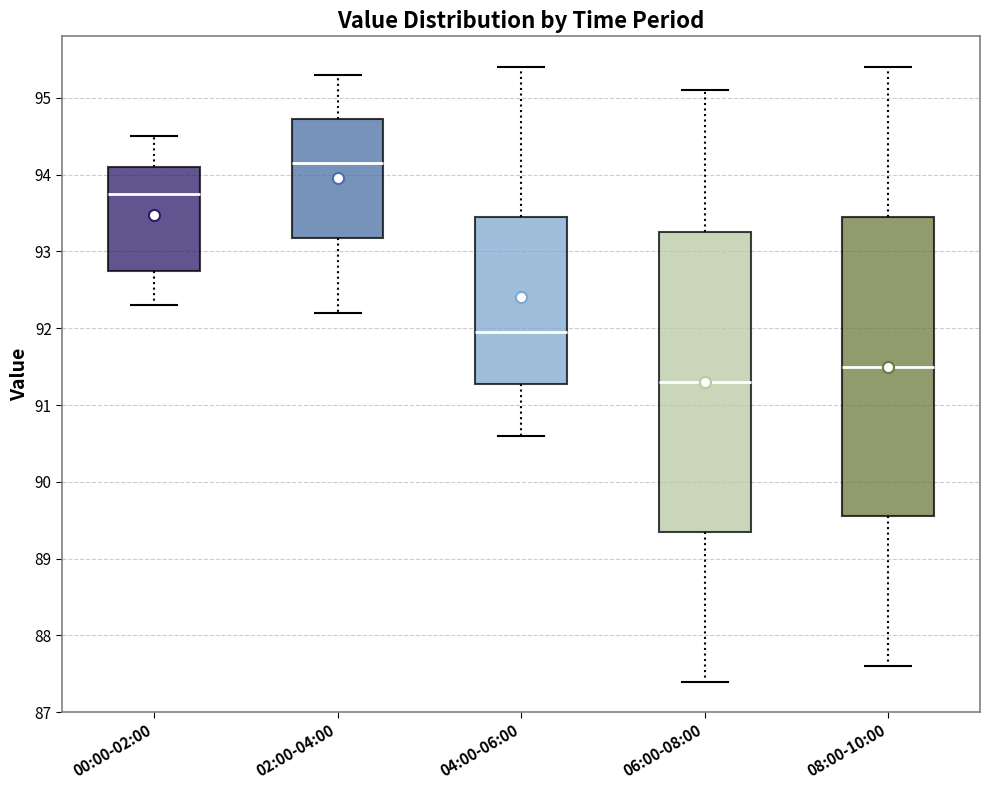

Reading left to right, transcribe this box plot: for each box, give where its median line is, the range the box spans, and where its two whiskers end, as read against the y-axis. The values are not printed on the chart, so give them approximately, as read against the axis.

00:00-02:00: median 93.8, box 92.8 to 94.1, whiskers 92.3 to 94.5
02:00-04:00: median 94.2, box 93.2 to 94.7, whiskers 92.2 to 95.3
04:00-06:00: median 92.0, box 91.3 to 93.5, whiskers 90.6 to 95.4
06:00-08:00: median 91.3, box 89.4 to 93.3, whiskers 87.4 to 95.1
08:00-10:00: median 91.5, box 89.6 to 93.5, whiskers 87.6 to 95.4